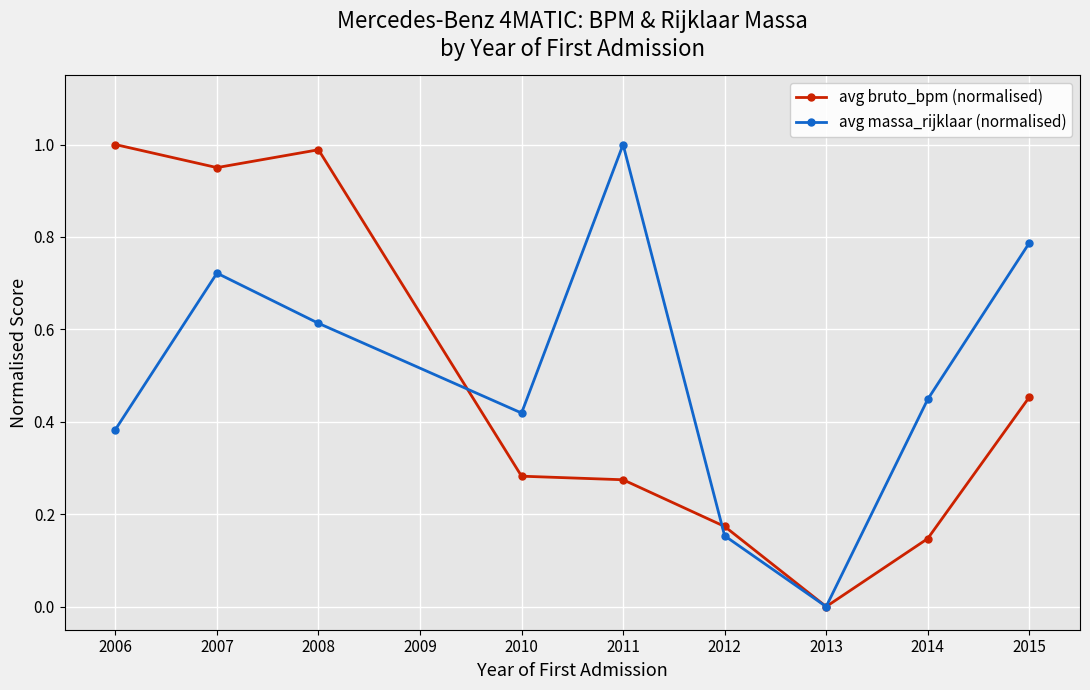

At which category does avg massa_rijklaar (normalised) reach its first local valley?

2010